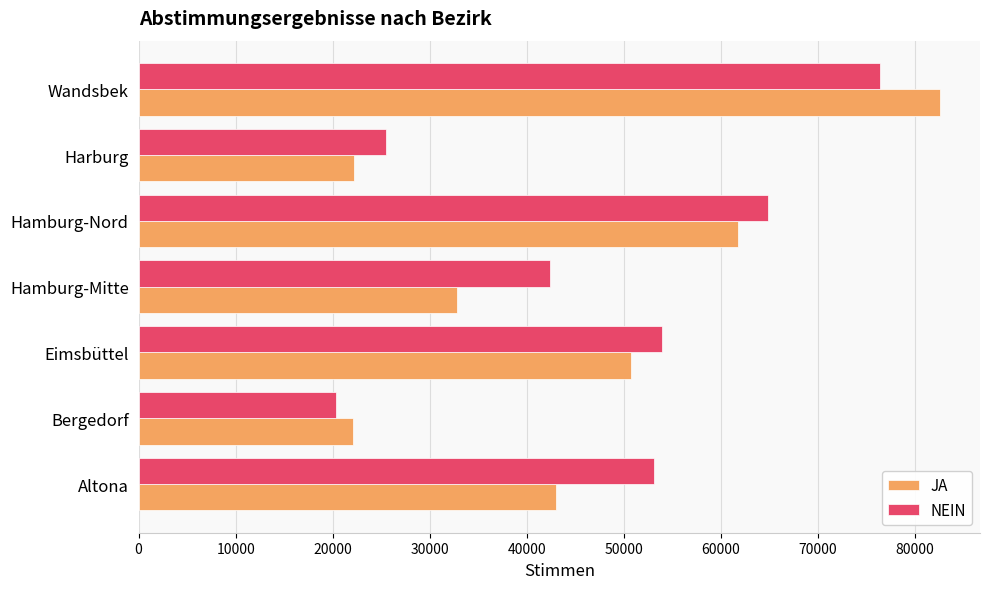

What is the difference between the maximum and second lowest values in the JA series?

60324